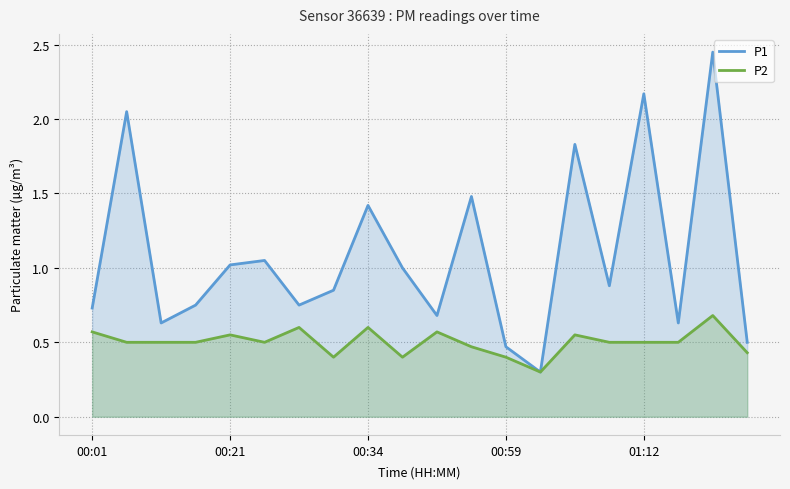

In P1, how many points are lower than both neighbors (excluding endpoints)?

6